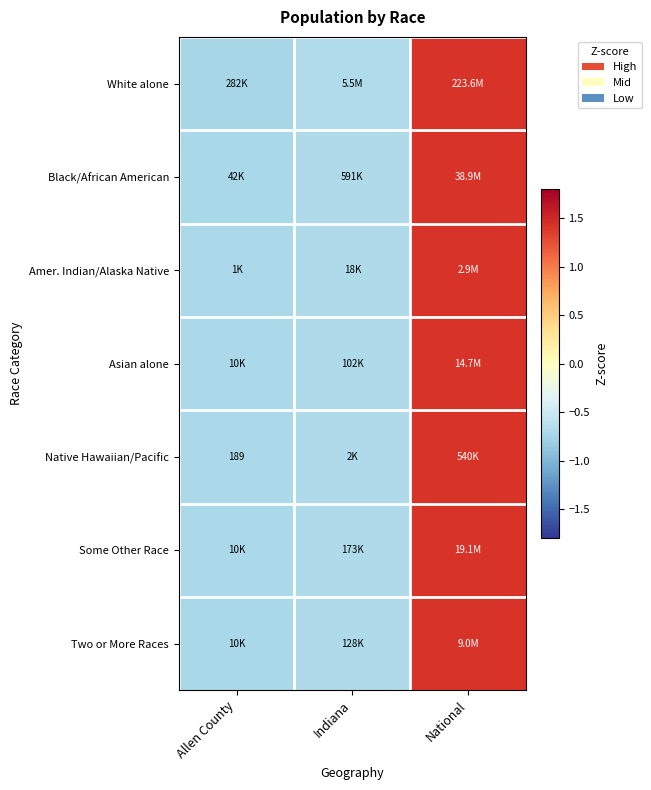

Between Allen County and National, which is larger?

National